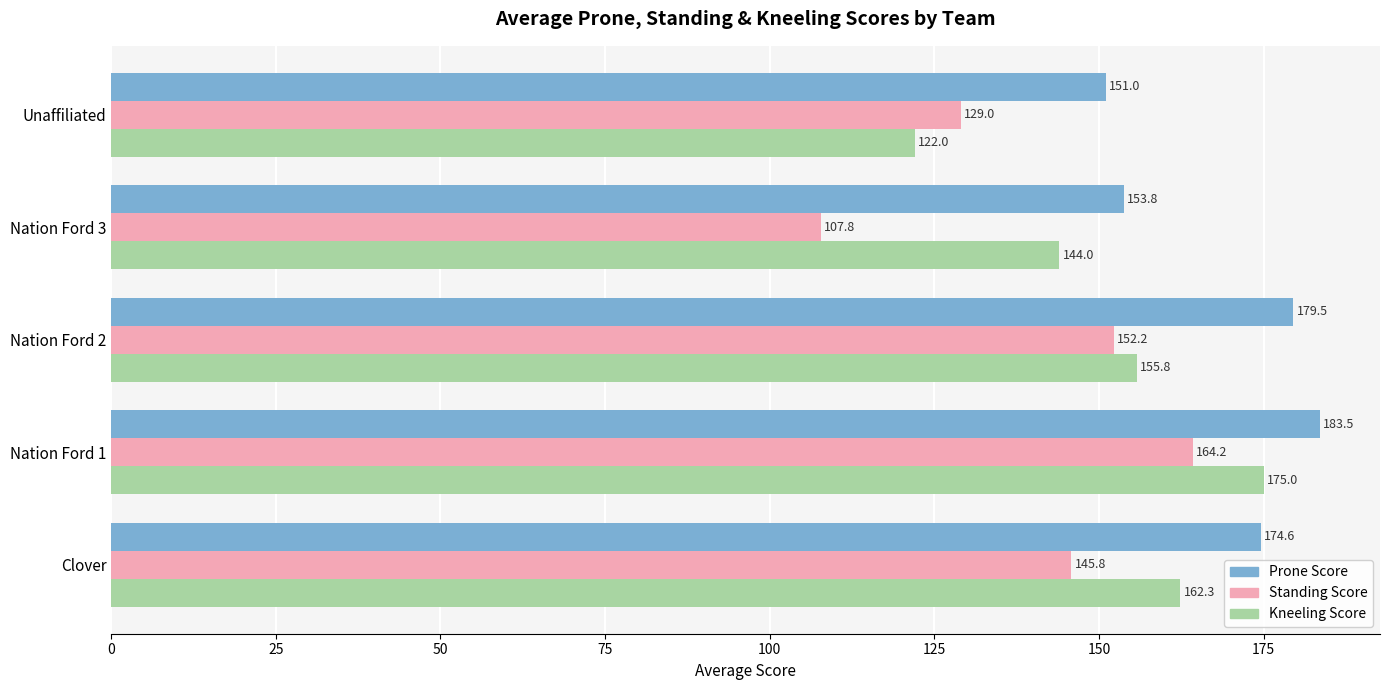

What are all the series names shown in the legend?

Prone Score, Standing Score, Kneeling Score